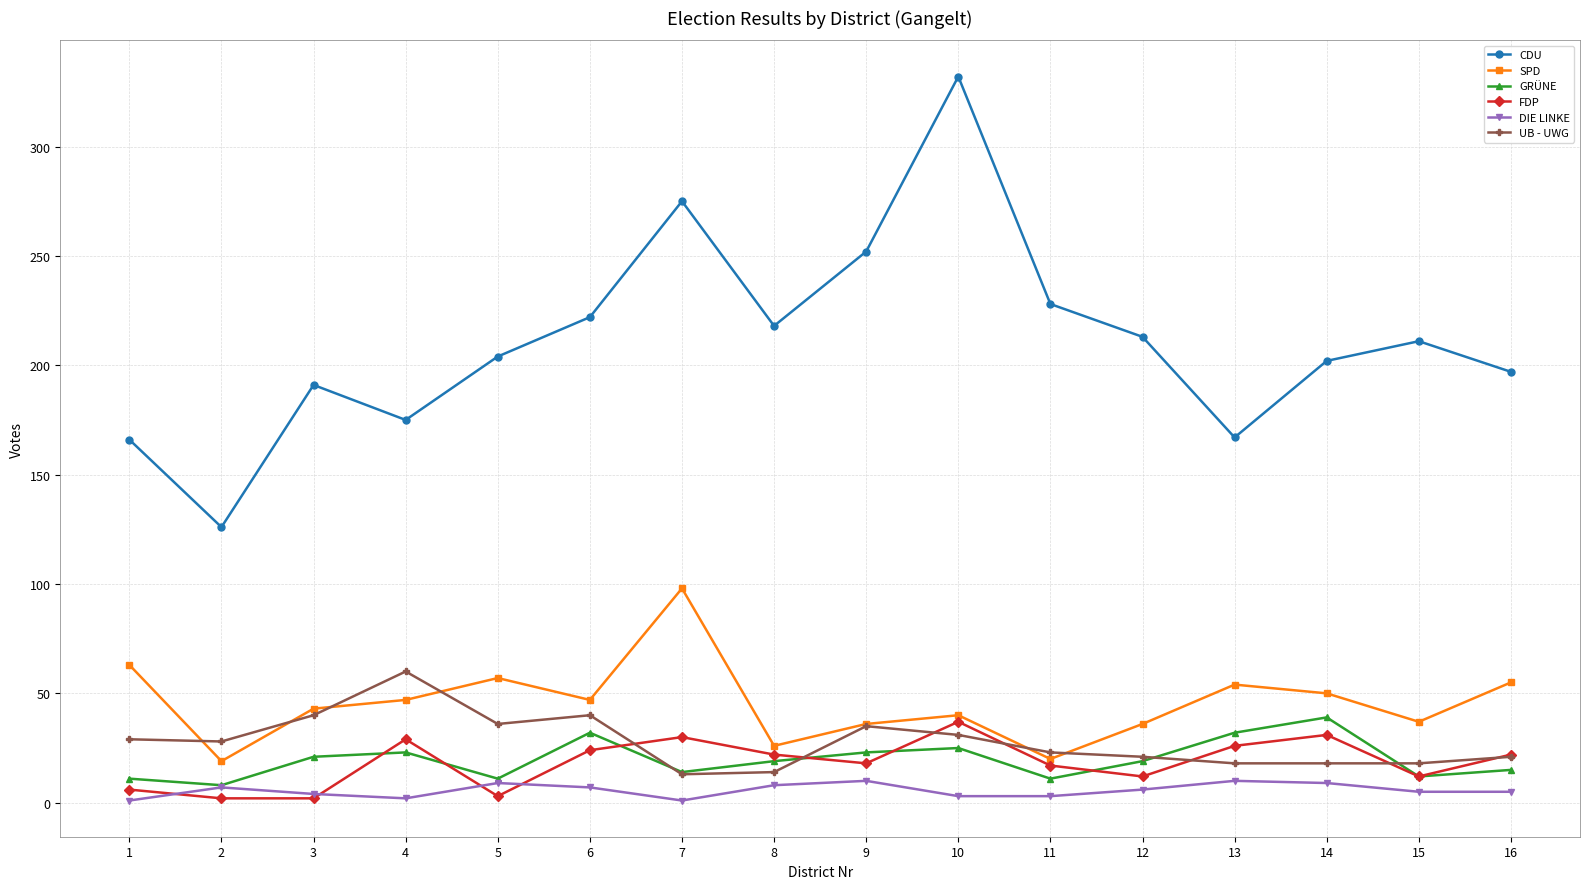

What is the spread (max minus min) of values at 4?

173